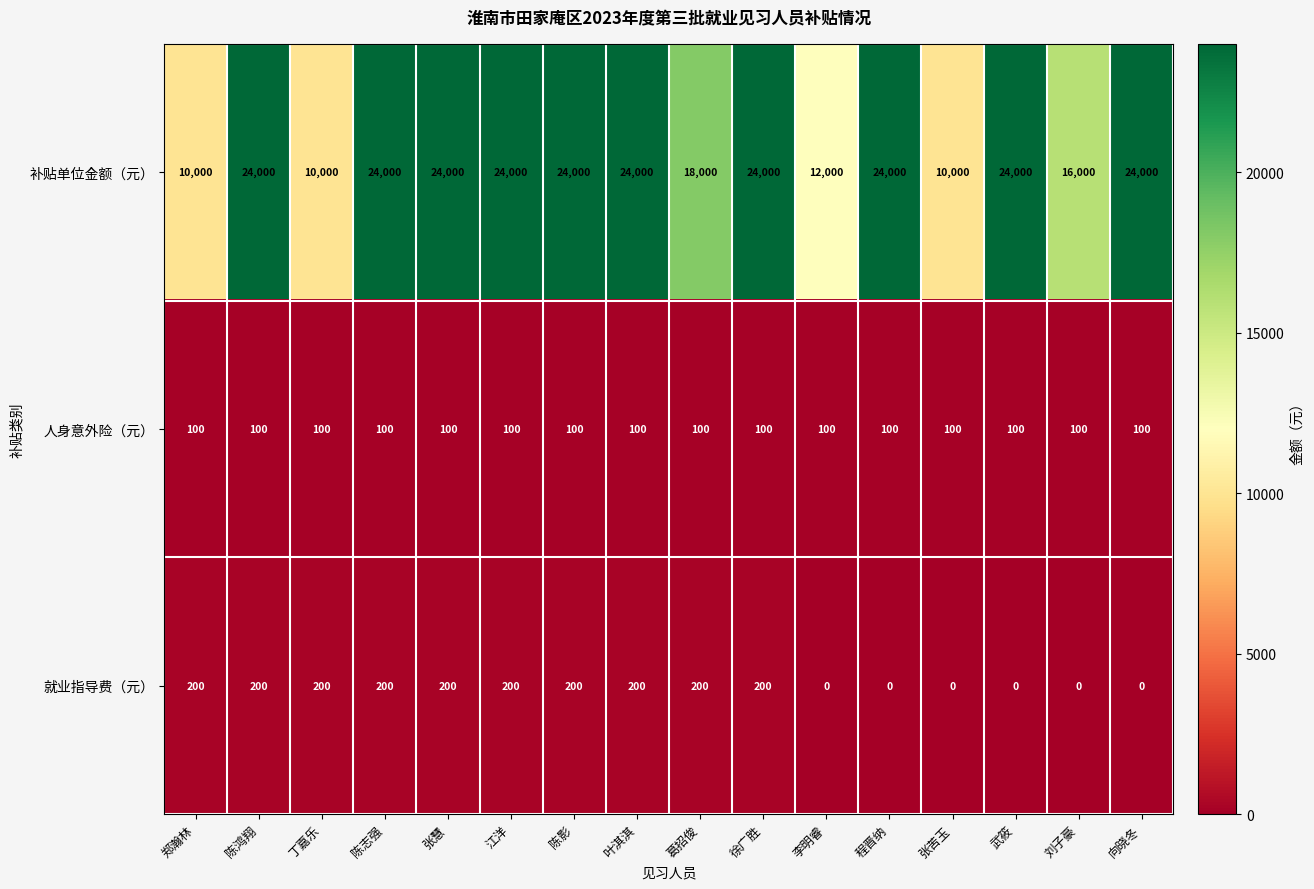

True or false: 就业指导费（元） has a value of 139 at 李明睿.

False